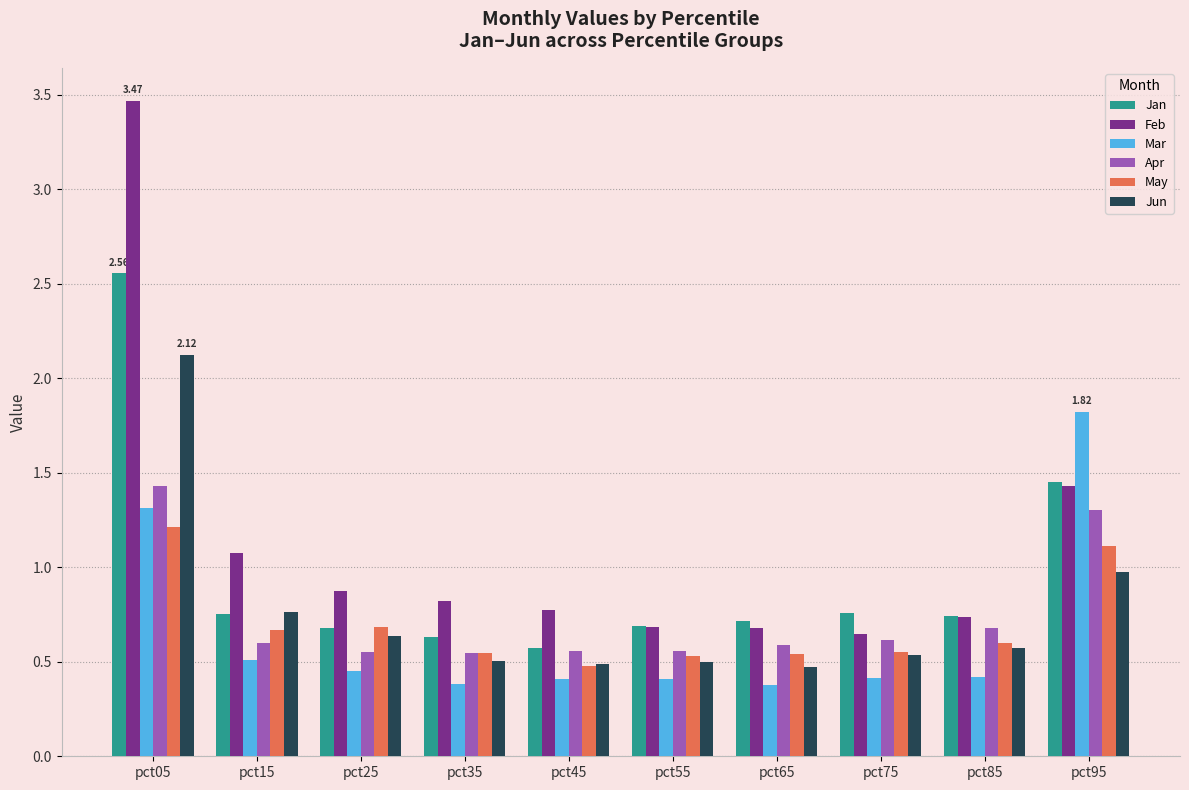

What is the value of the Apr bar at the 10th from the left?

1.3